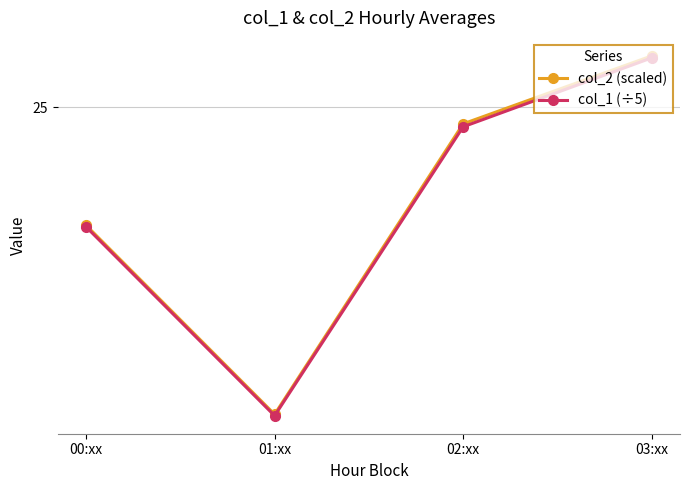

At which category does col_2 (scaled) reach its first local valley?

01:xx